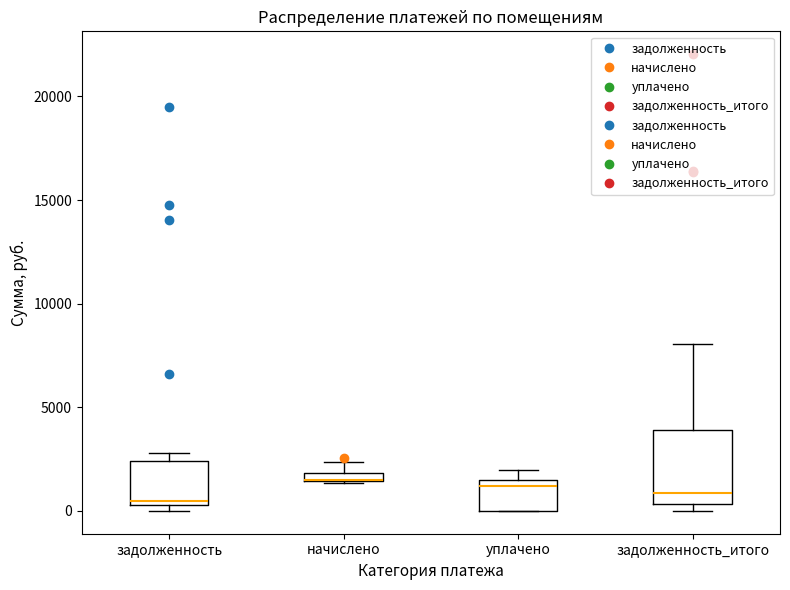

Where is the lower edge of the box for начислено on the y-axis? The values are not printed on the chart, so give them approximately, as read against the axis.

1500